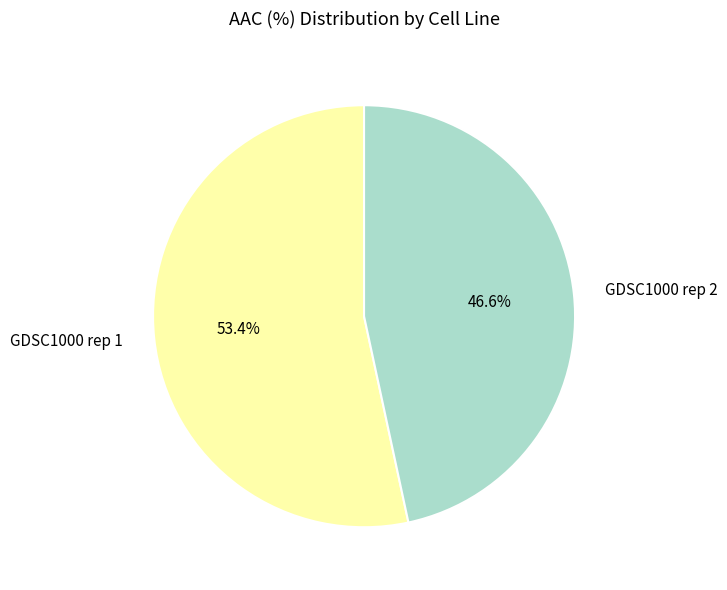

What portion of the pie excludes GDSC1000 rep 2?

53.4%